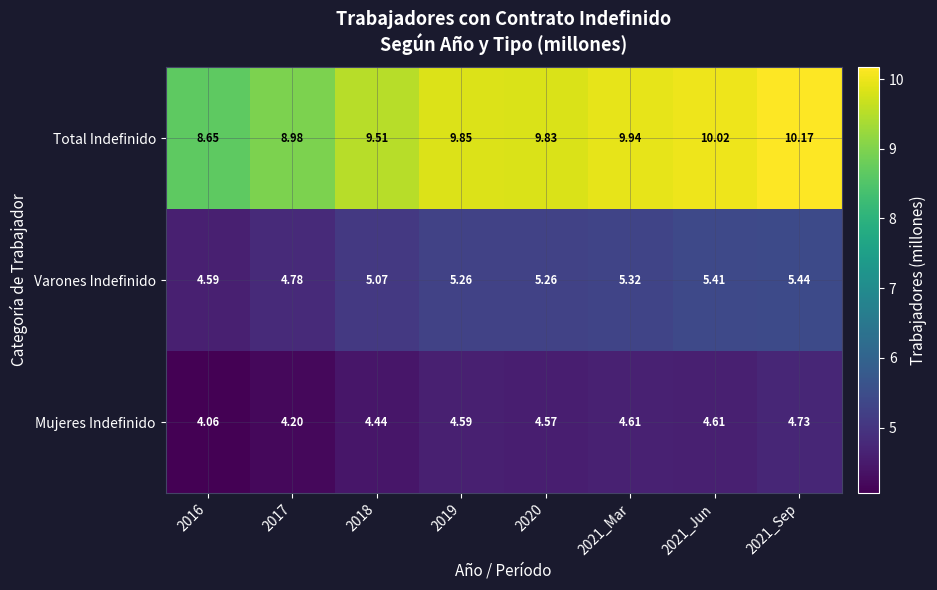

At 2016, list the series in order from largest to smallest.

Total Indefinido, Varones Indefinido, Mujeres Indefinido